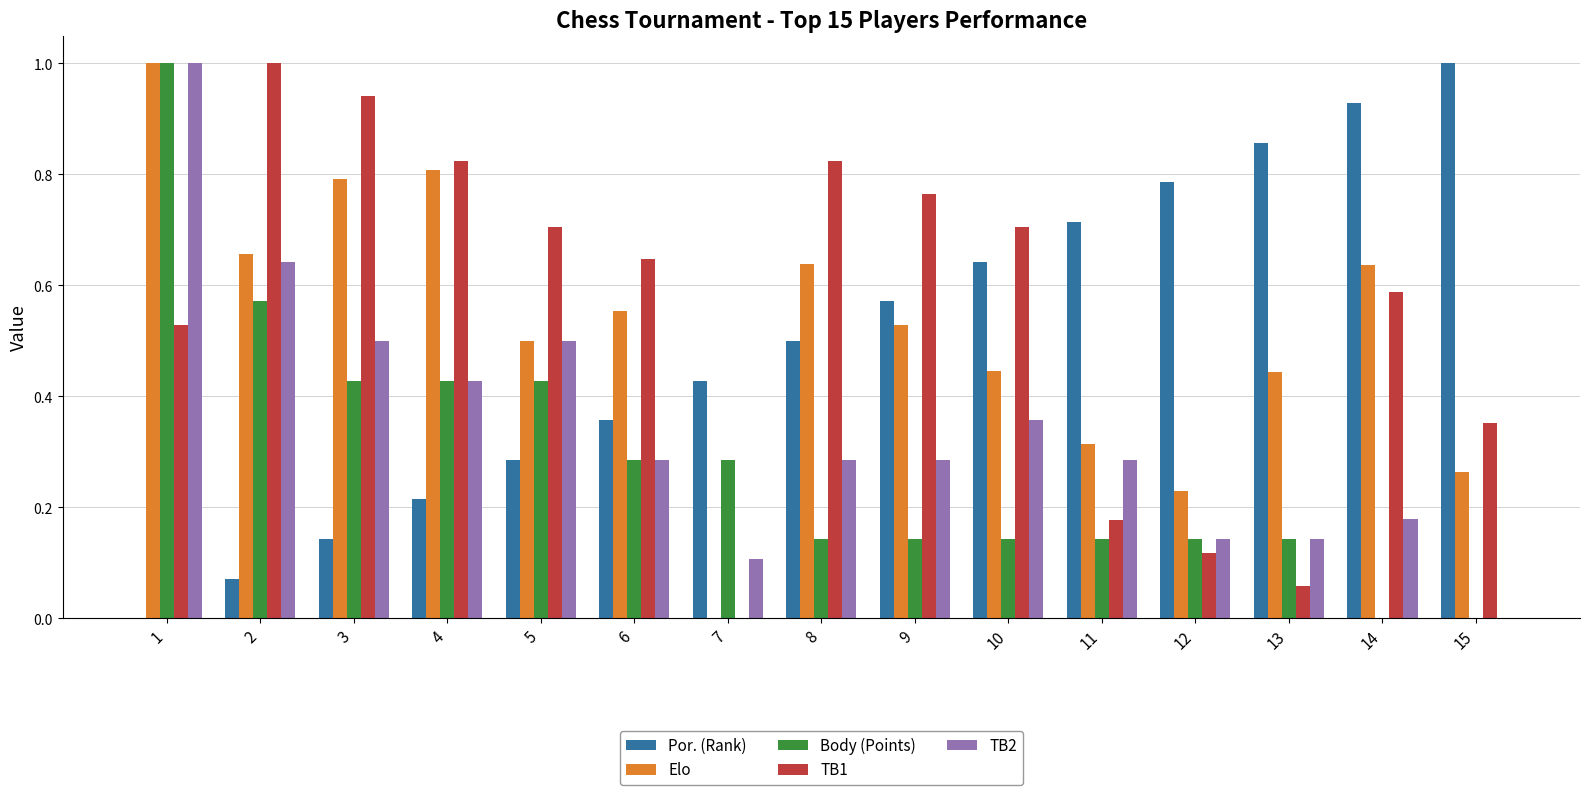

Is the value of TB1 at 7 greater than the value of Por. (Rank) at 8?

No